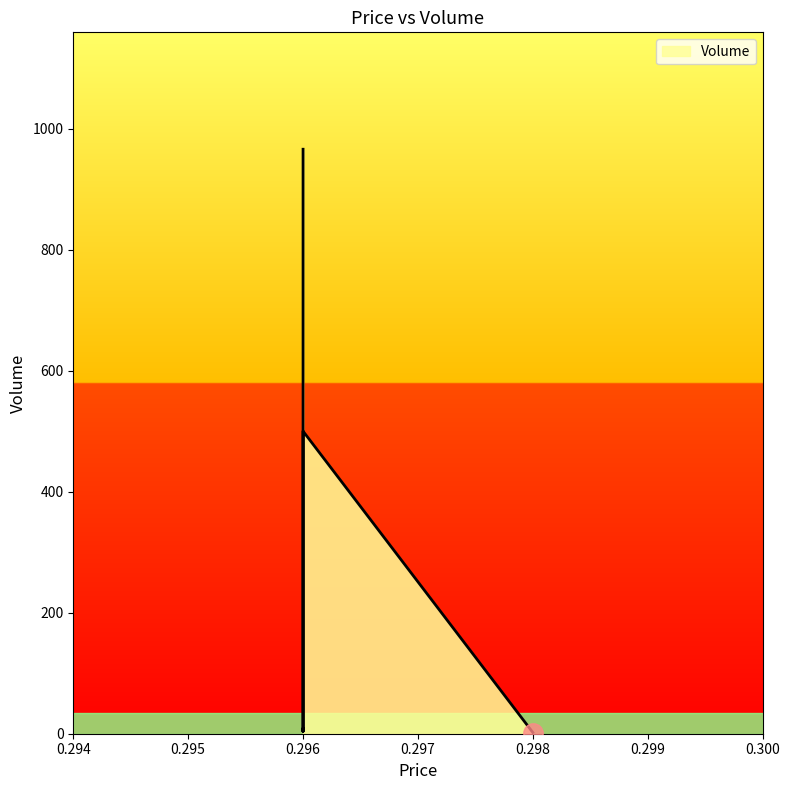

How many lines are shown in the chart?

1